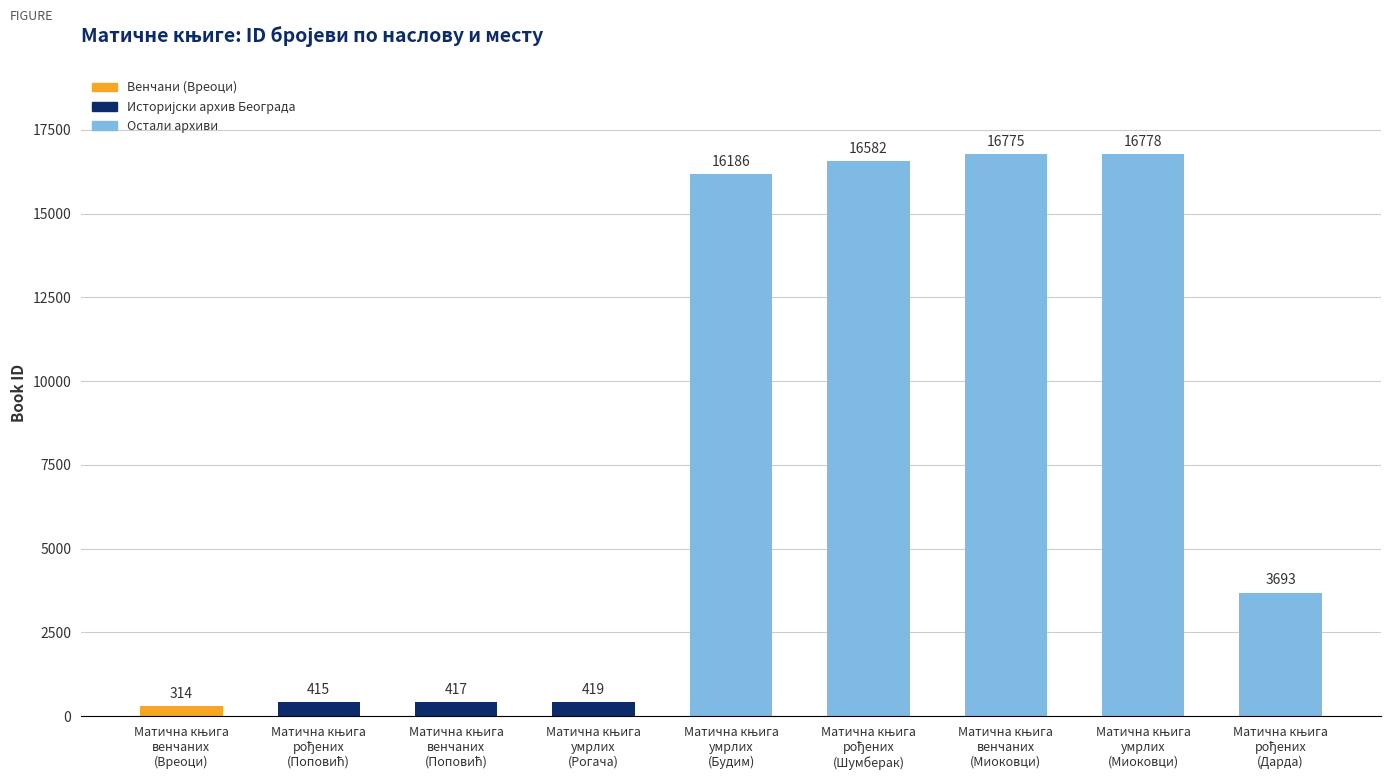

What is the value of the 6th bar from the left?

16582